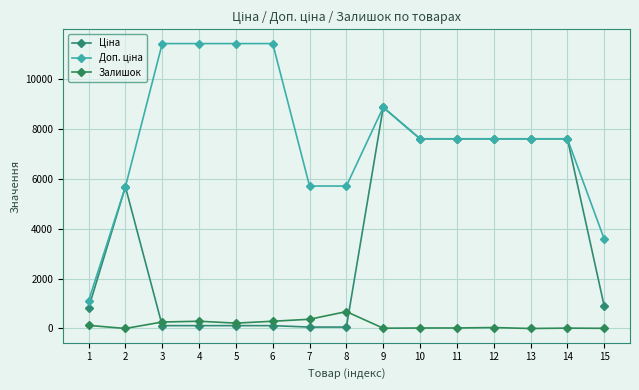

What is the spread (max minus min) of values at 15?

3576.6